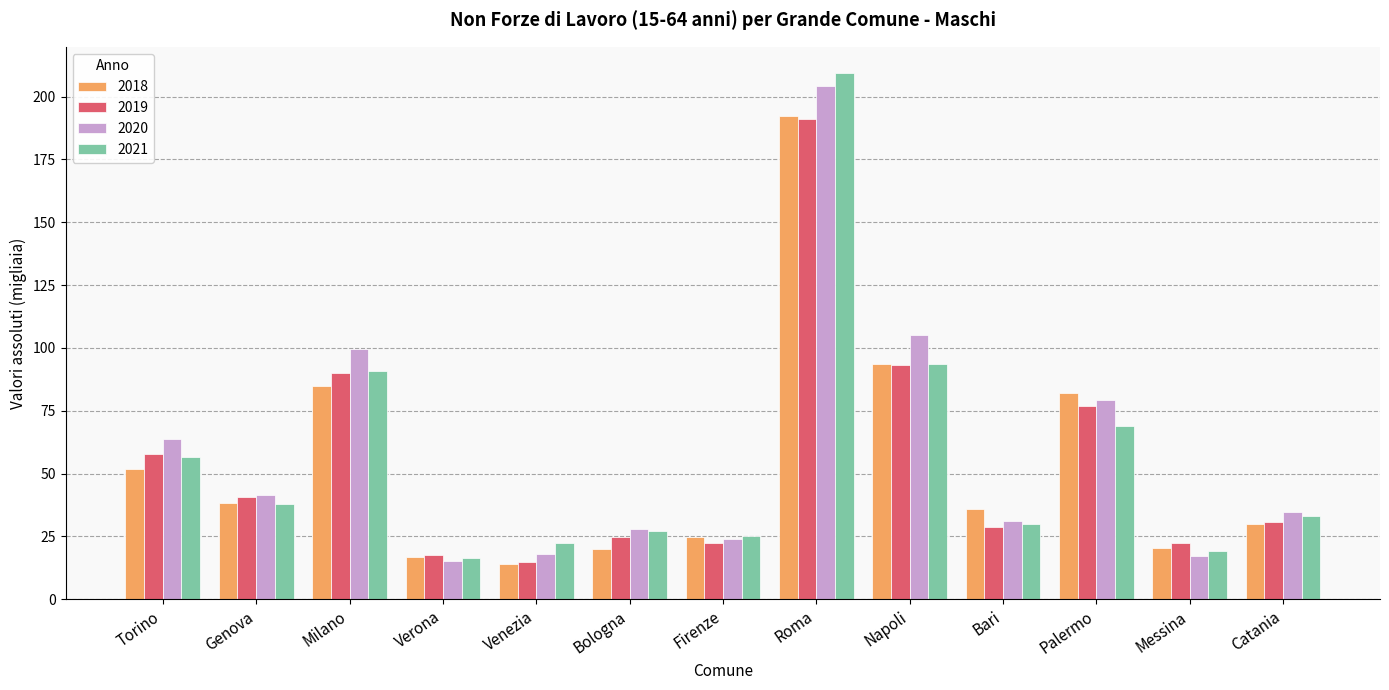

What is the lowest value of the 2021 series?

16.6